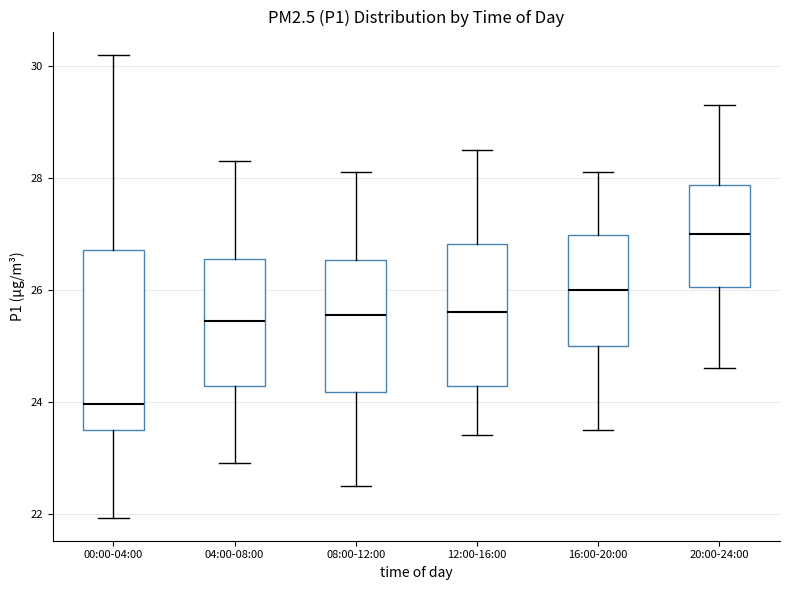

Reading left to right, read every box against the y-axis: the position of its median line, the range the box covers, and the ends of its whiskers. The values are not printed on the chart, so give them approximately, as read against the axis.

00:00-04:00: median 24.0, box 23.4 to 26.8, whiskers 22.0 to 30.2
04:00-08:00: median 25.4, box 24.2 to 26.6, whiskers 23.0 to 28.4
08:00-12:00: median 25.6, box 24.2 to 26.6, whiskers 22.6 to 28.2
12:00-16:00: median 25.6, box 24.2 to 26.8, whiskers 23.4 to 28.6
16:00-20:00: median 26.0, box 25.0 to 27.0, whiskers 23.6 to 28.2
20:00-24:00: median 27.0, box 26.0 to 27.8, whiskers 24.6 to 29.4